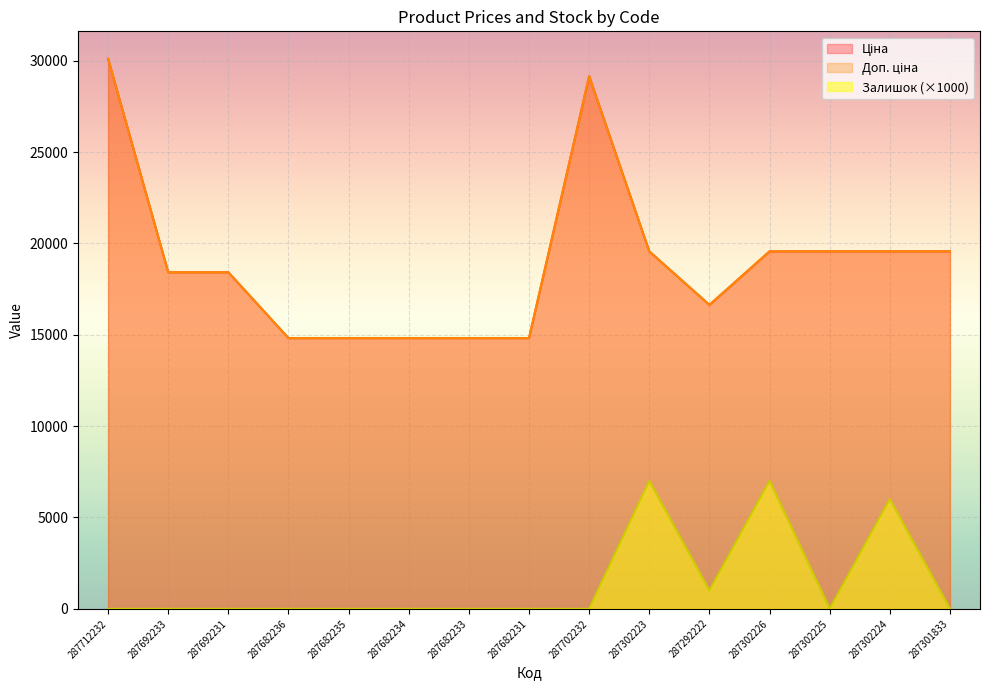

Rank the categories by Залишок value from lowest to highest.

287712232, 287692233, 287692231, 287682236, 287682235, 287682234, 287682233, 287682231, 287702232, 287302225, 287301833, 287292222, 287302224, 287302223, 287302226